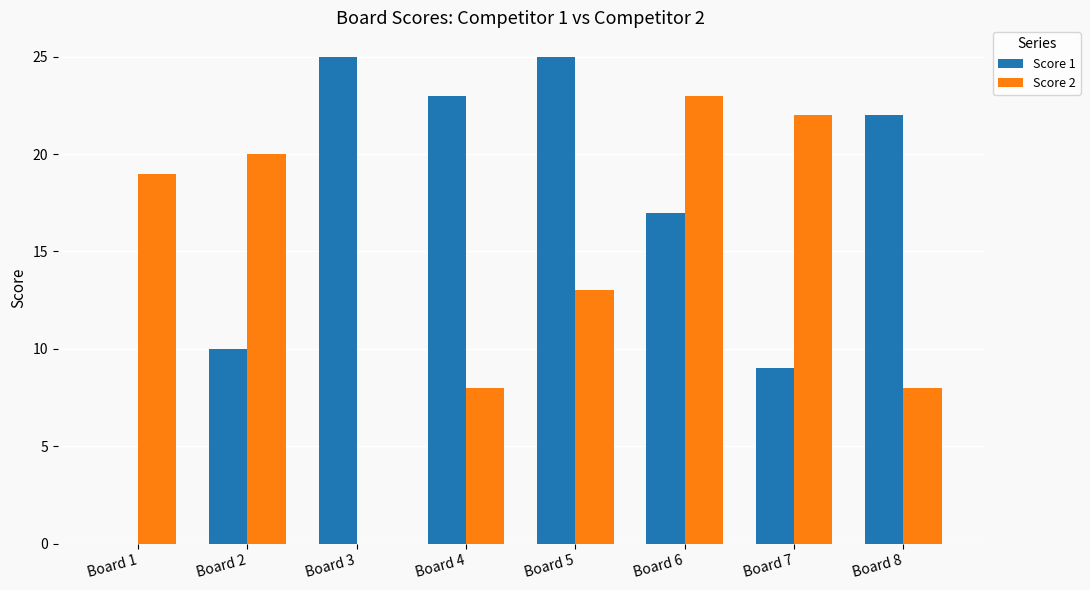

What is the average value of the Score 1 series?

16